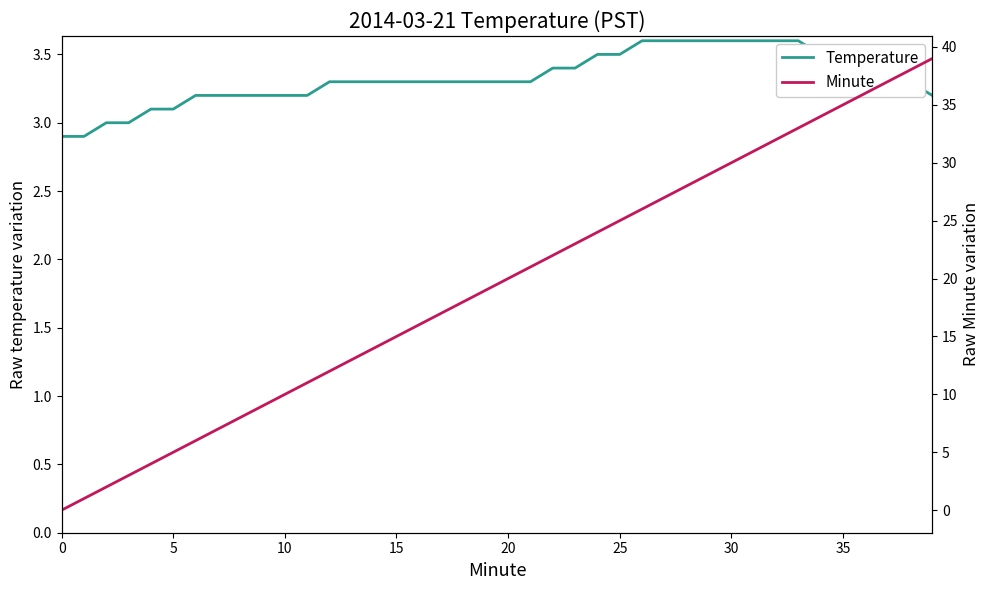

Does the chart have visible grid lines?

No